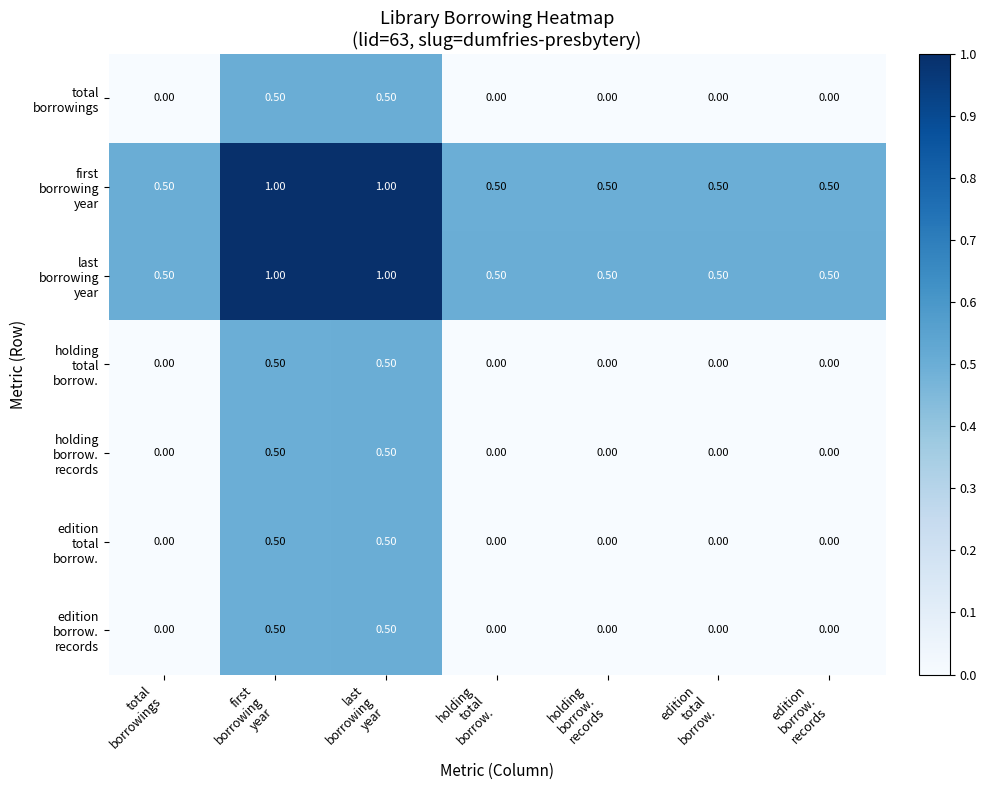

At how many categories does at least one series exceed 0?

7